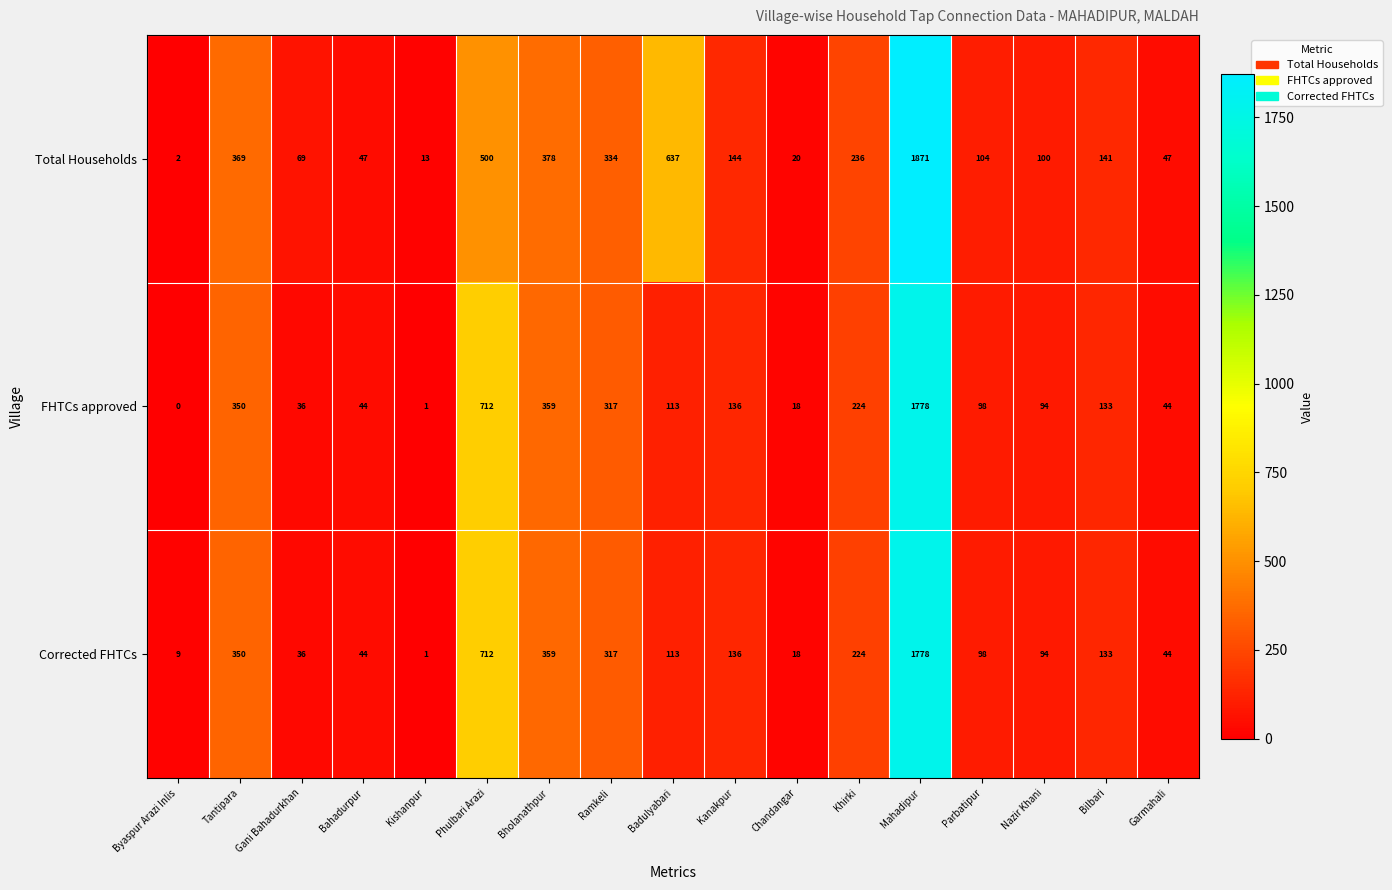

How many categories are shown in the chart?

17